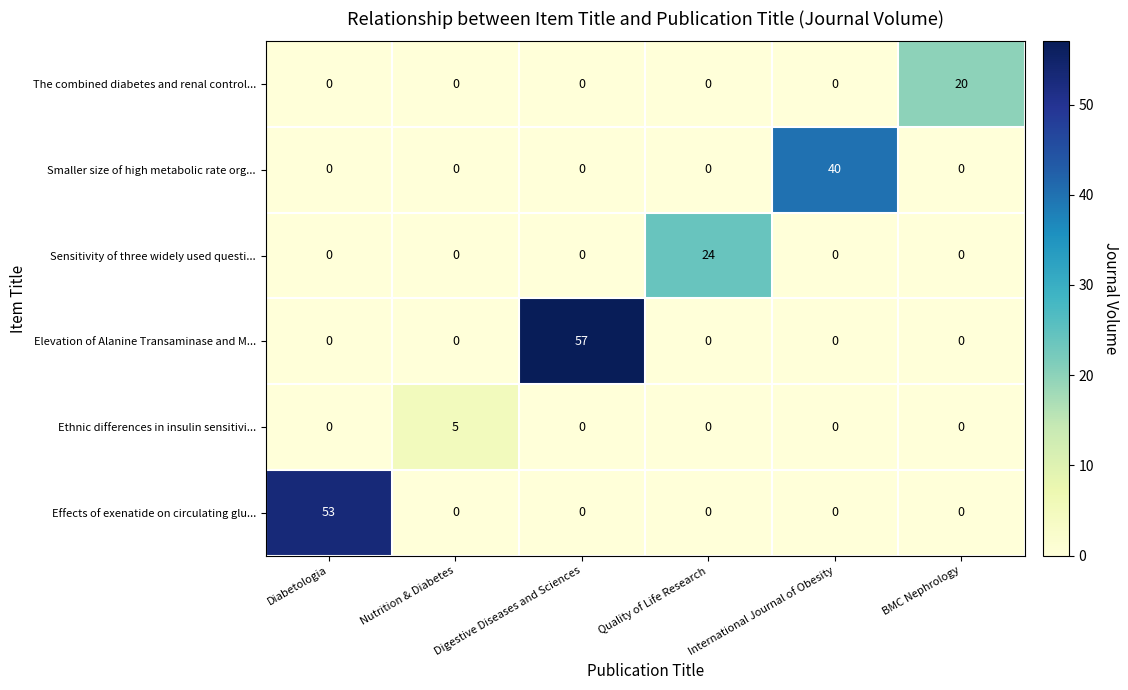

Which series has the largest total across all categories?

Elevation of Alanine Transaminase and M...